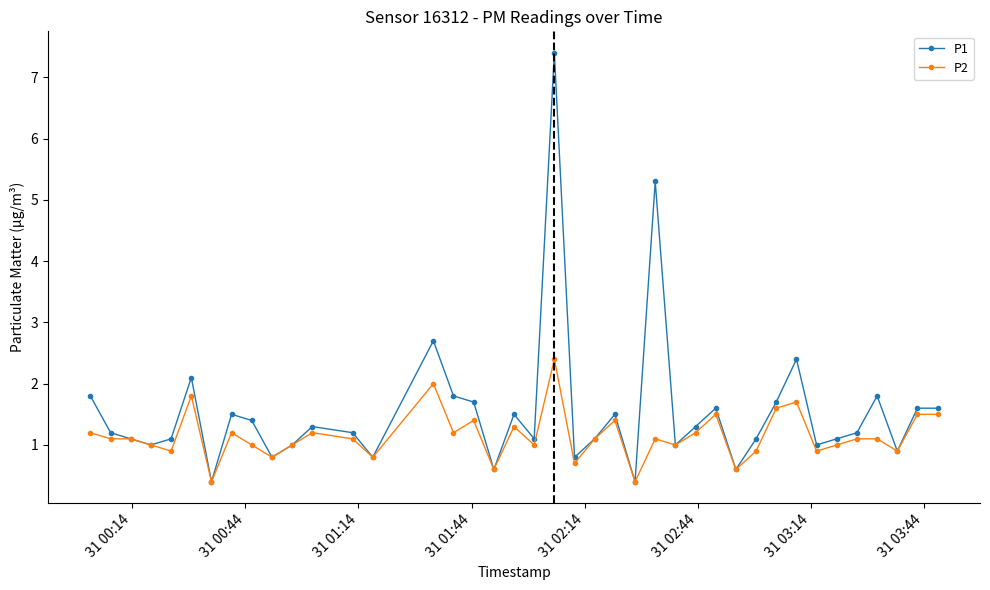

Which series has the widest spread of values?

P1